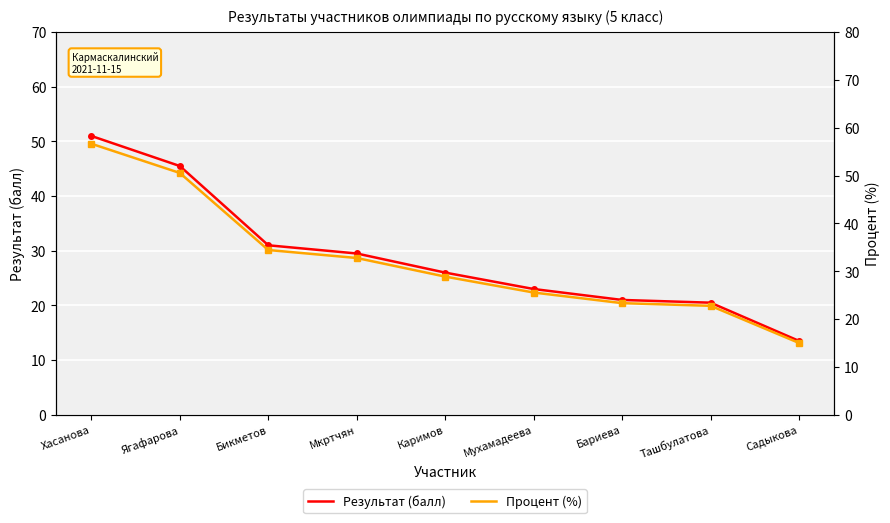

What is the sum of the Результат (балл) values at Ягафарова and Ташбулатова?

66.0